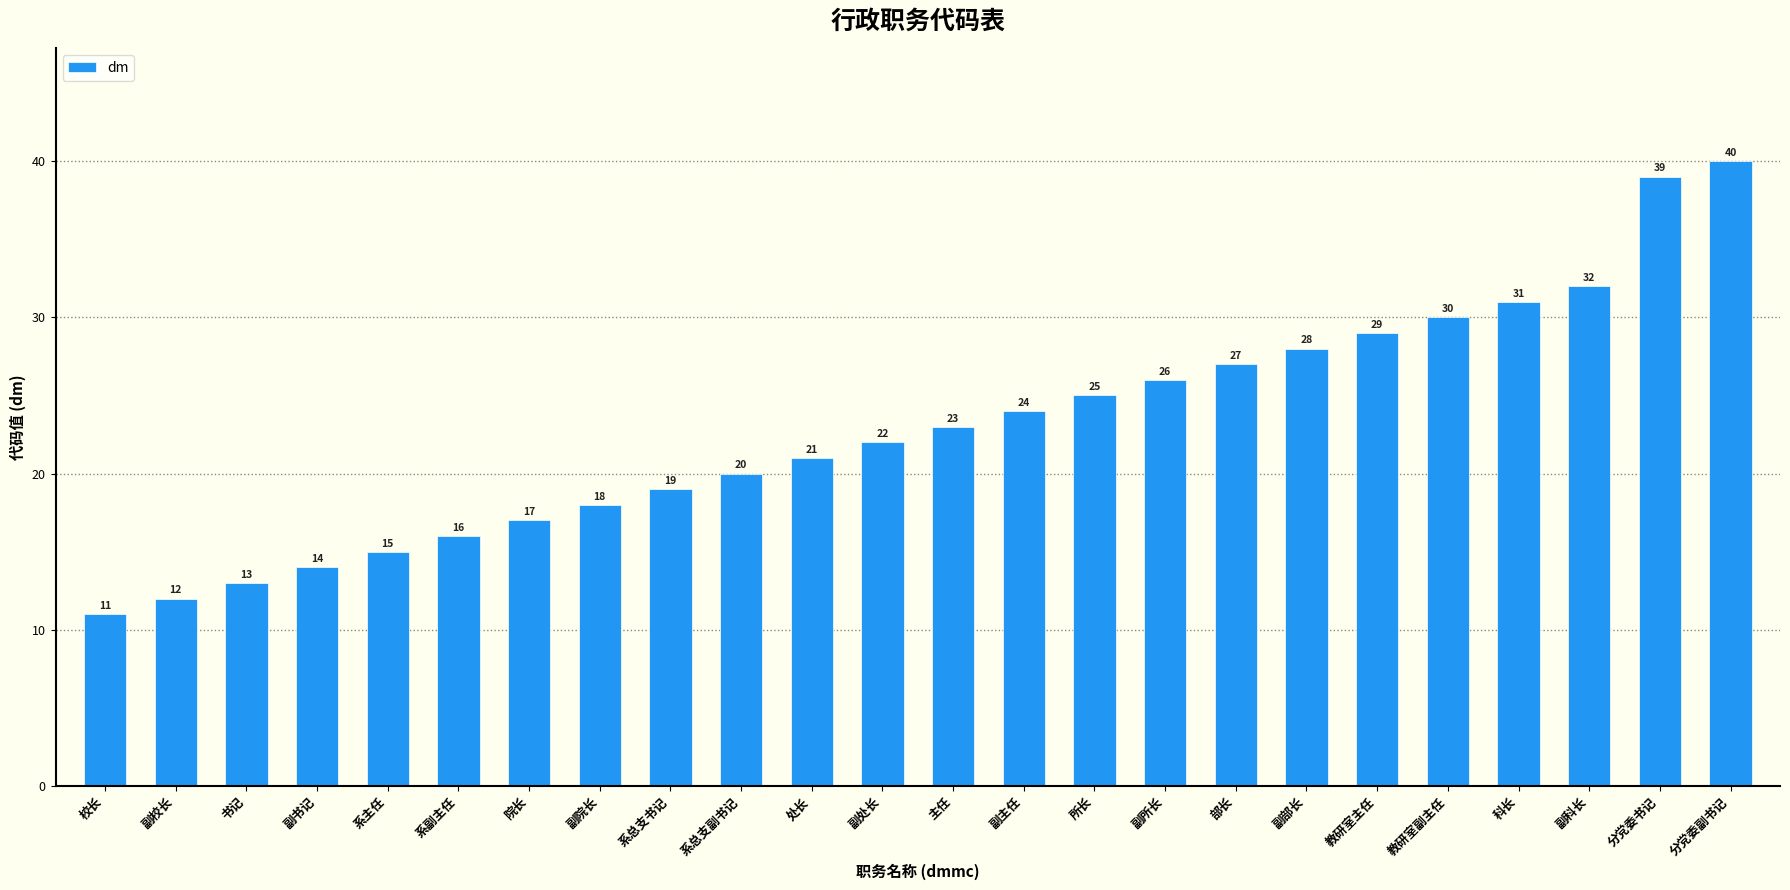

What is the label of the 3rd bar from the left?

书记